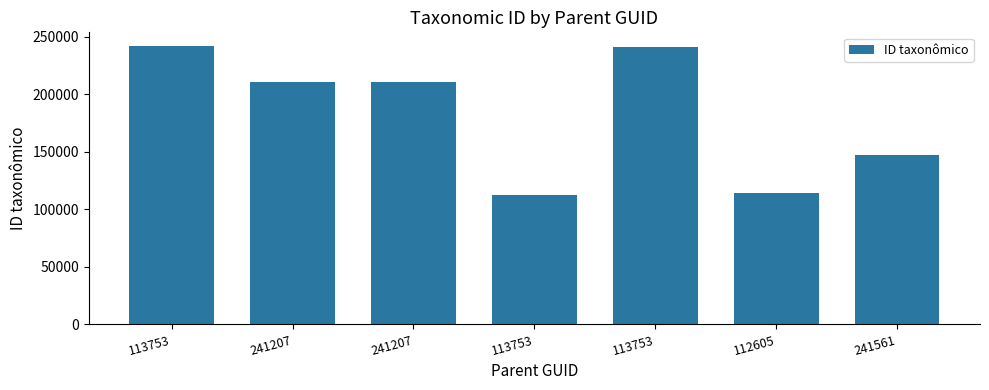

Does the chart contain stacked bars?

No